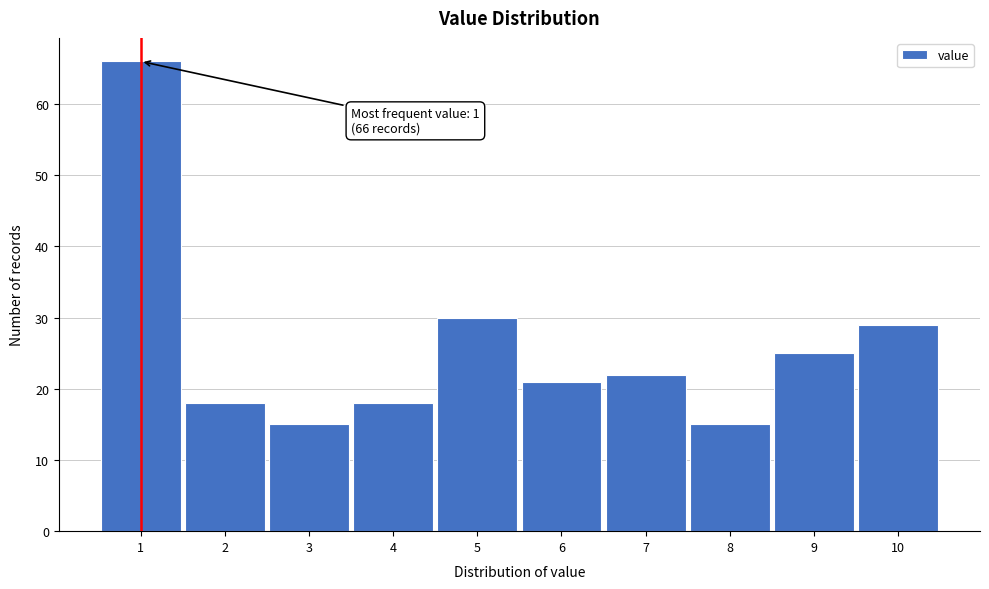

Which range on the x-axis has the tallest bar?

0.5 to 1.5